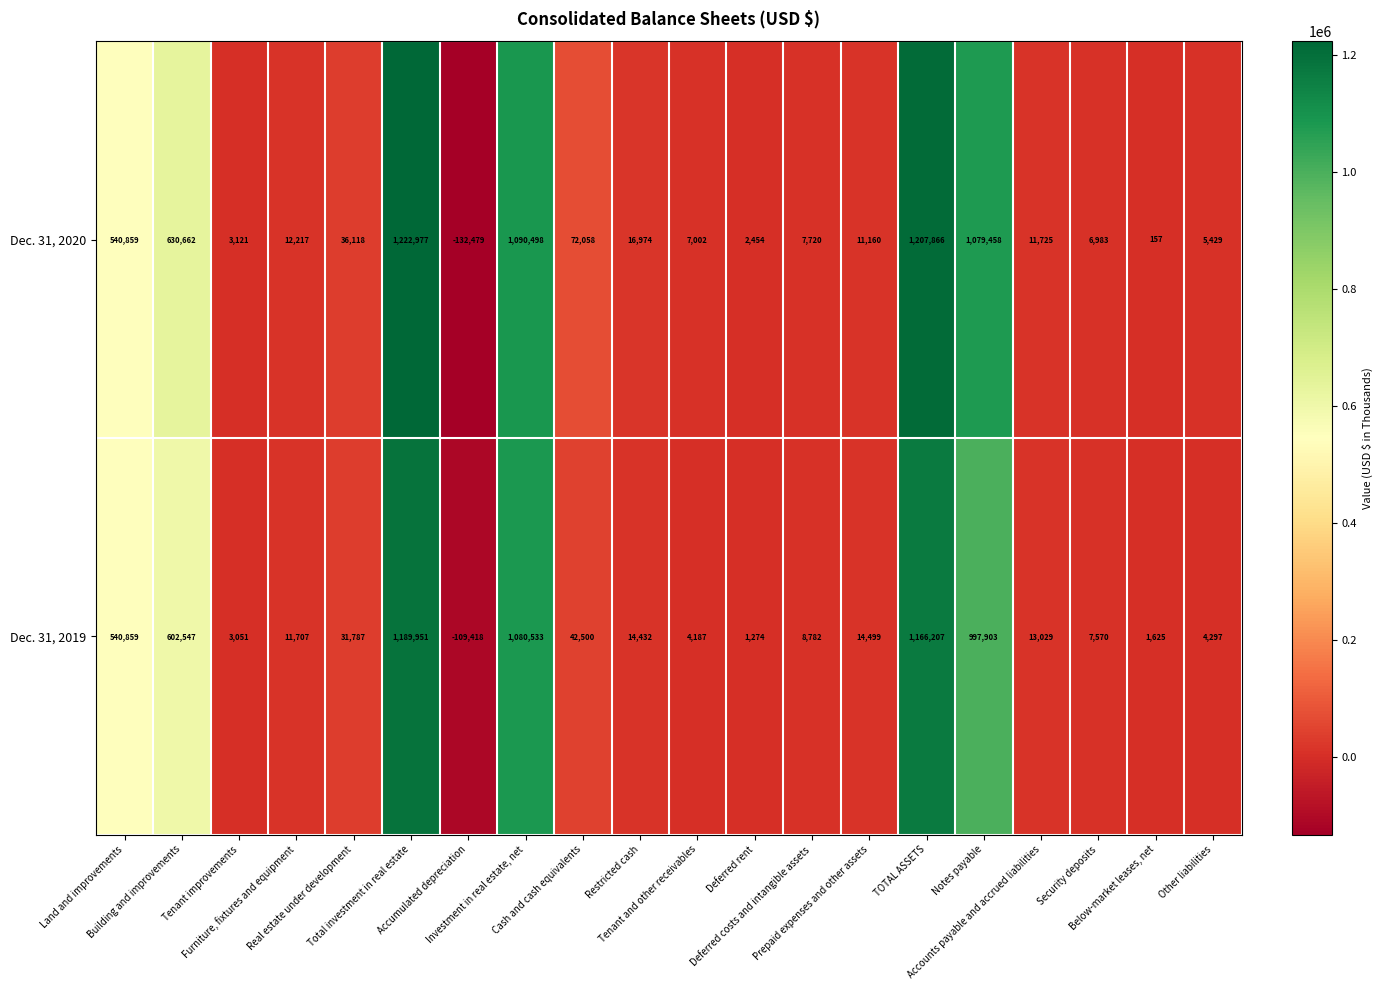

What is the total value across all series at Prepaid expenses and other assets?

25659